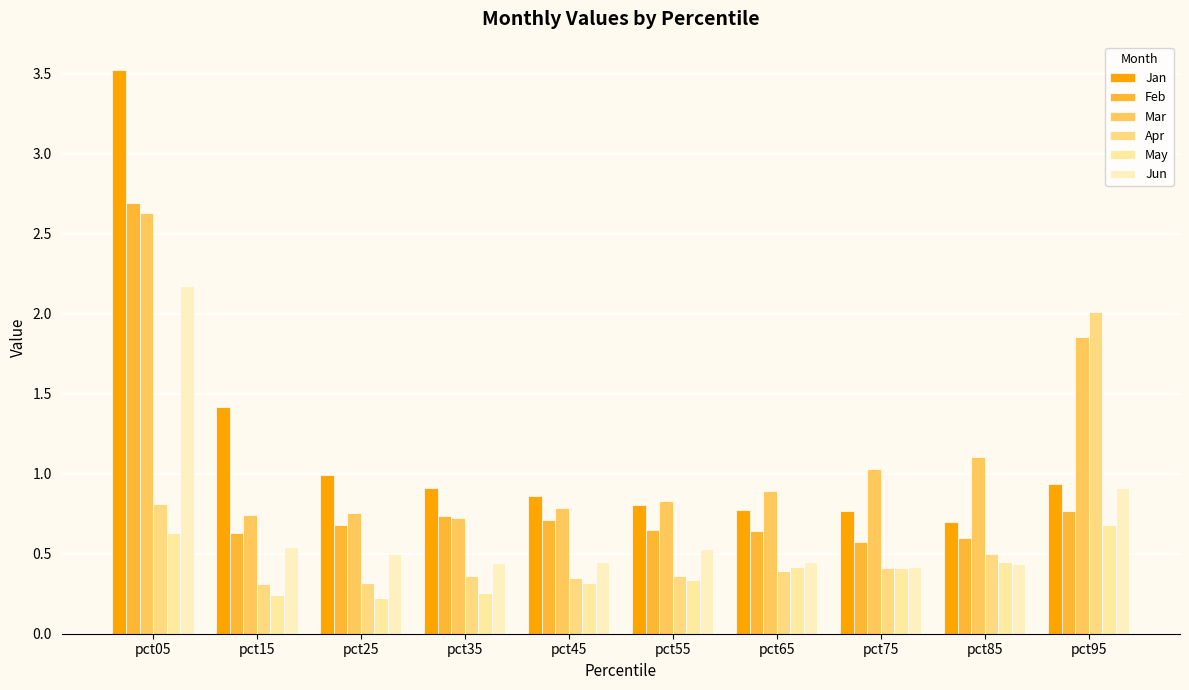

Is it true that Apr equals 0.5 at pct45?

False